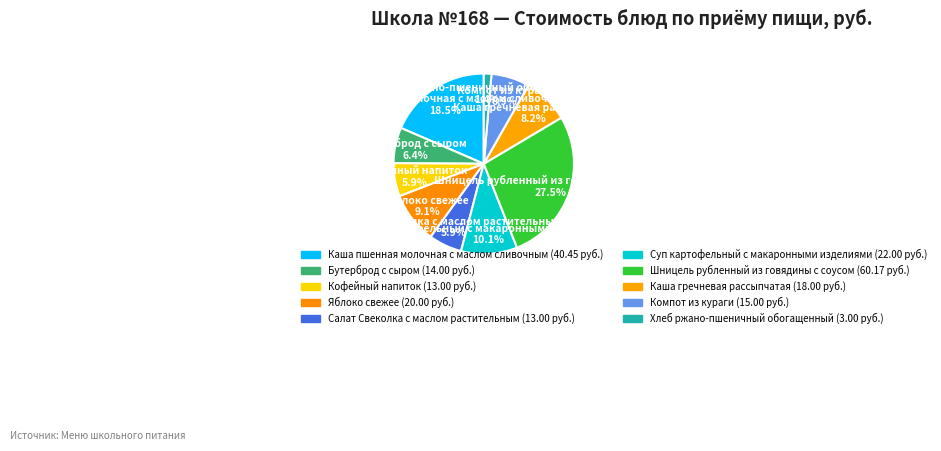

How many segments does this pie chart have?

10